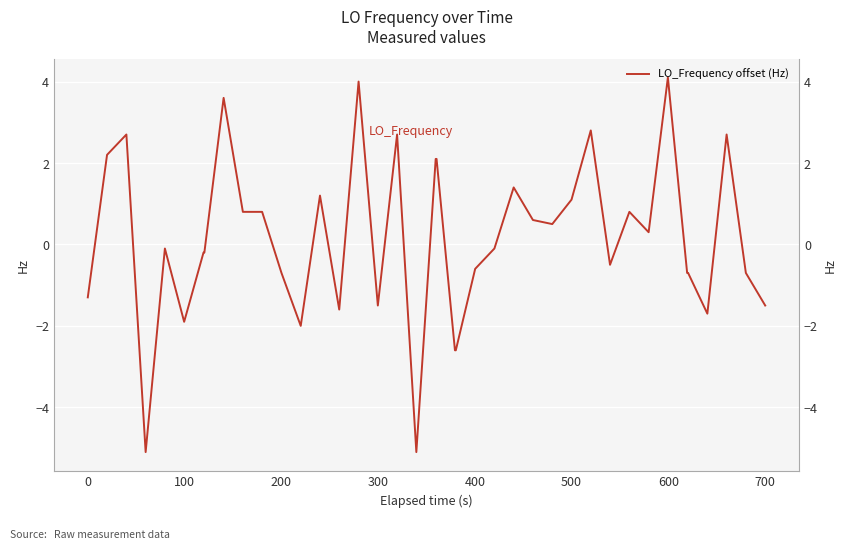

Is this an area chart (filled region under the line)?

No